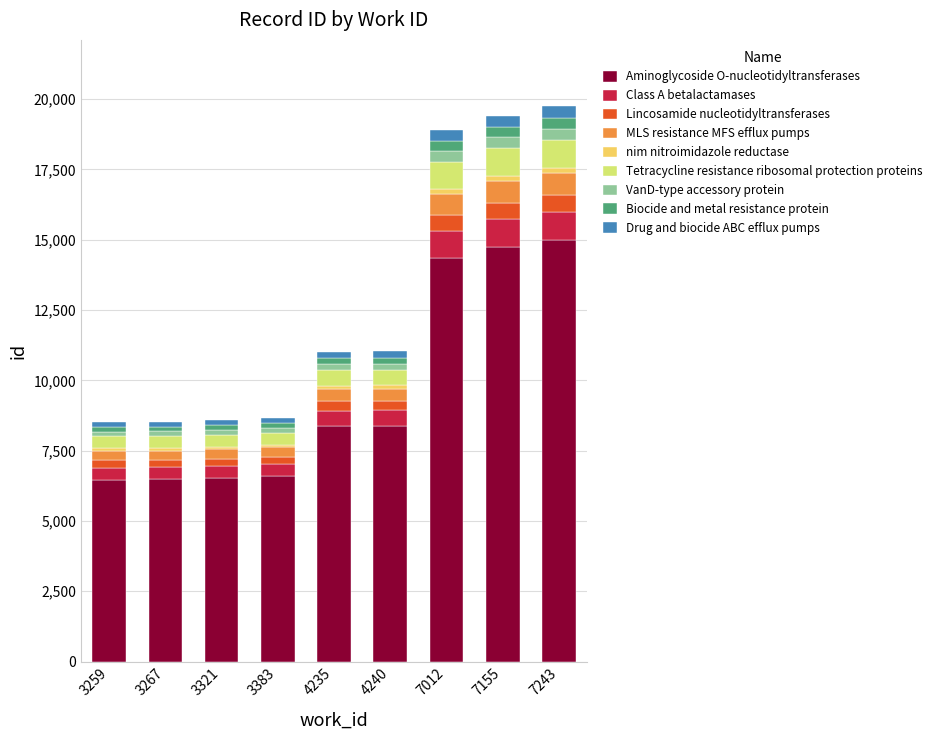

How many distinct data groups are displayed?

9